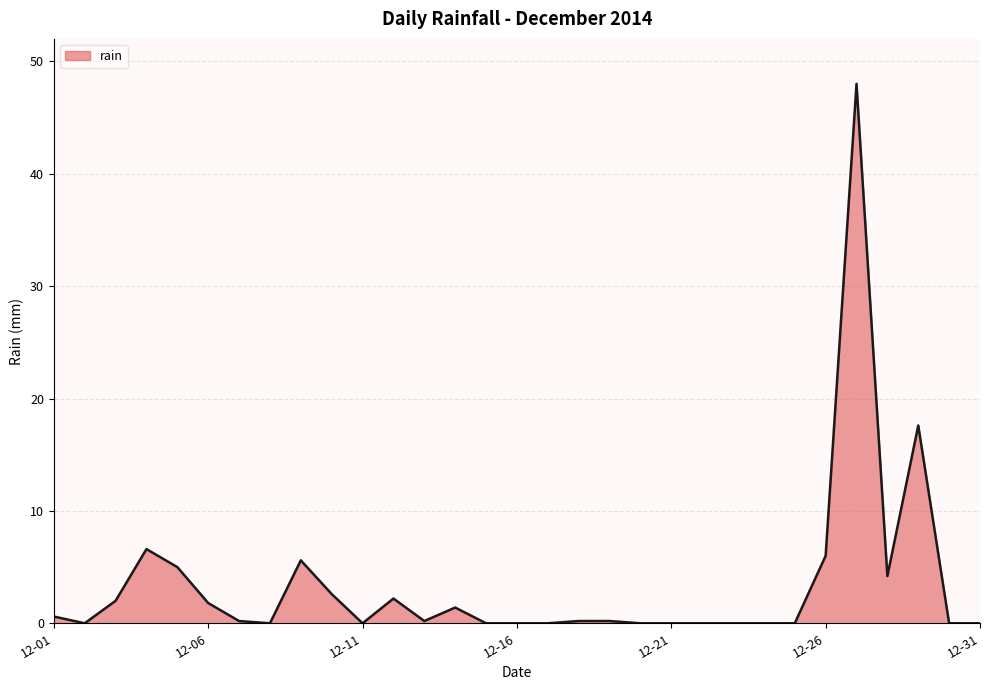

What is the difference between the maximum and minimum values?

48.0